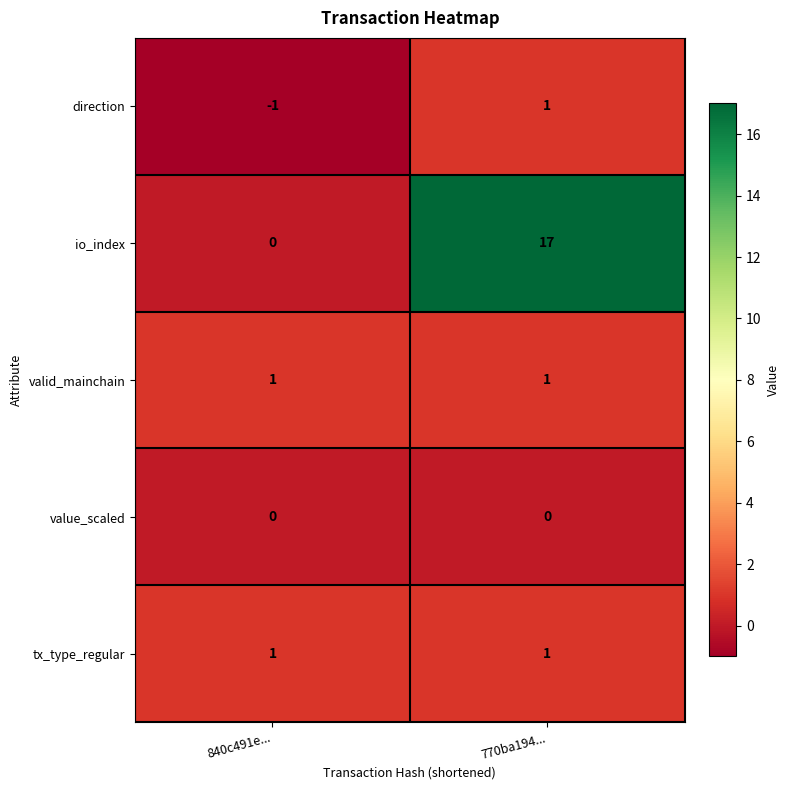

Is the value of value_scaled at 770ba194... greater than the value of direction at 770ba194...?

No